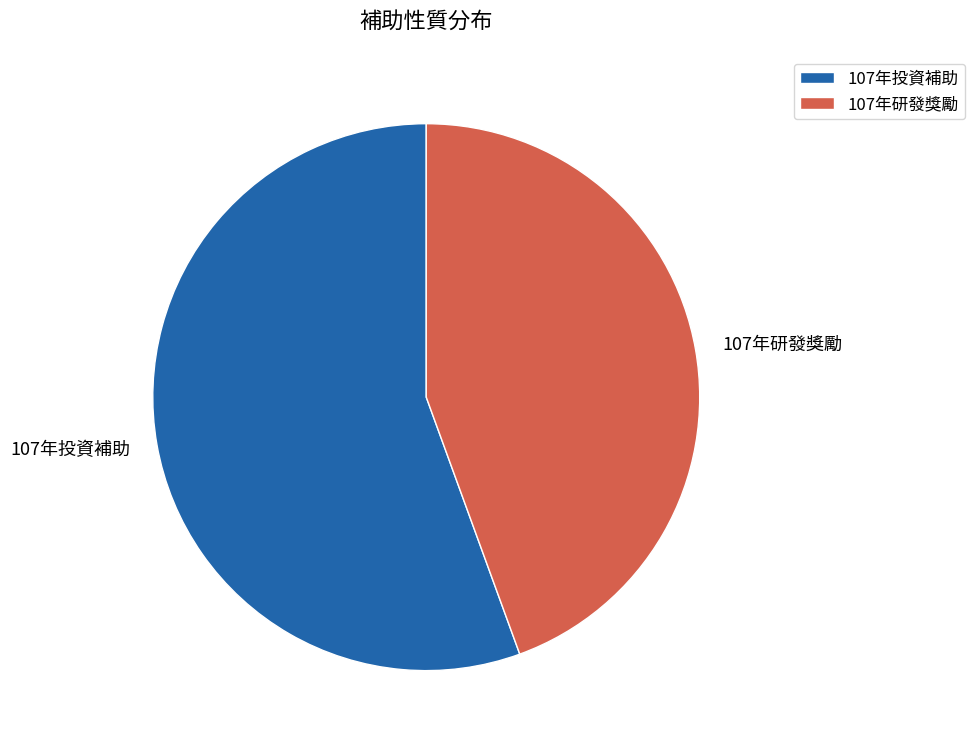

Count the number of slices in the pie.

2